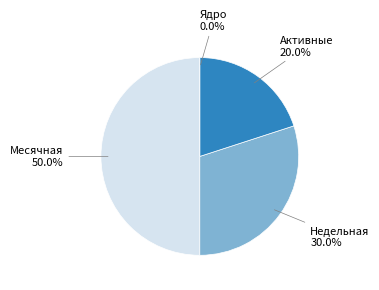

The Недельная slice represents 30% of the pie. True or false?

True